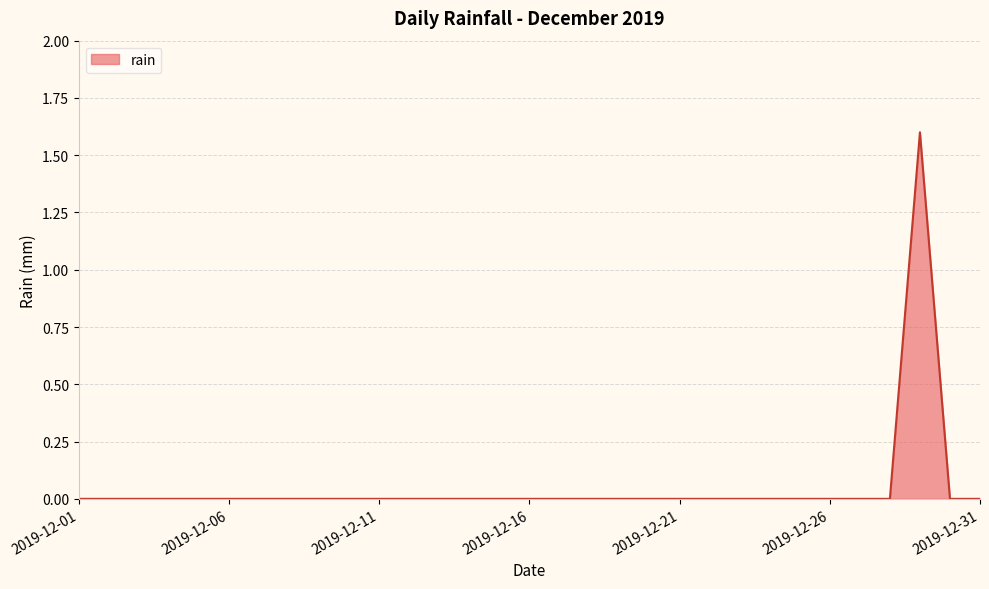

Does the chart have visible grid lines?

Yes